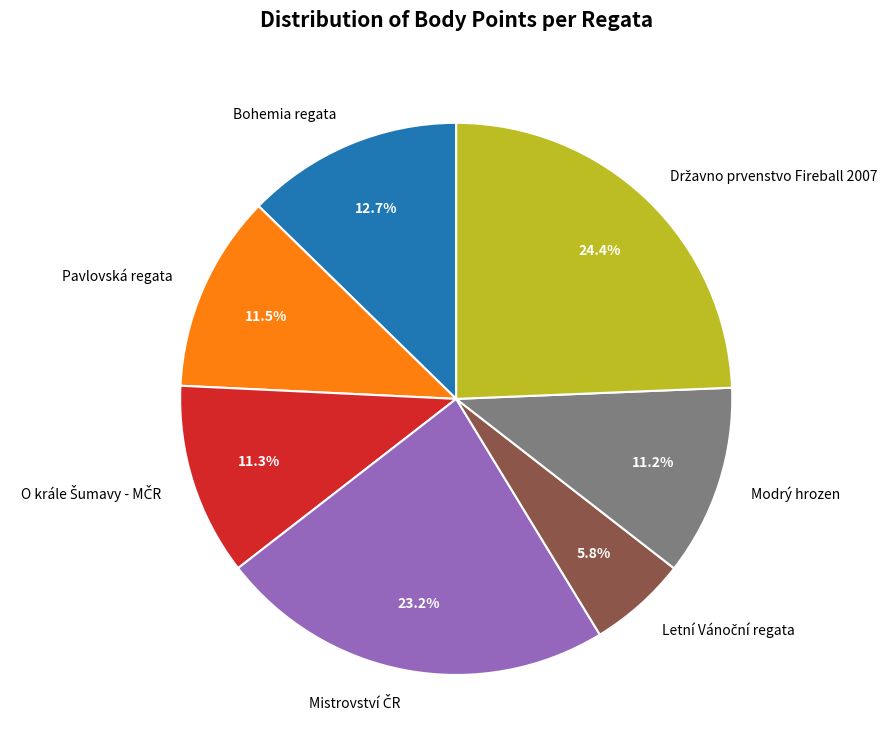

What portion of the pie excludes Modrý hrozen?

88.8%